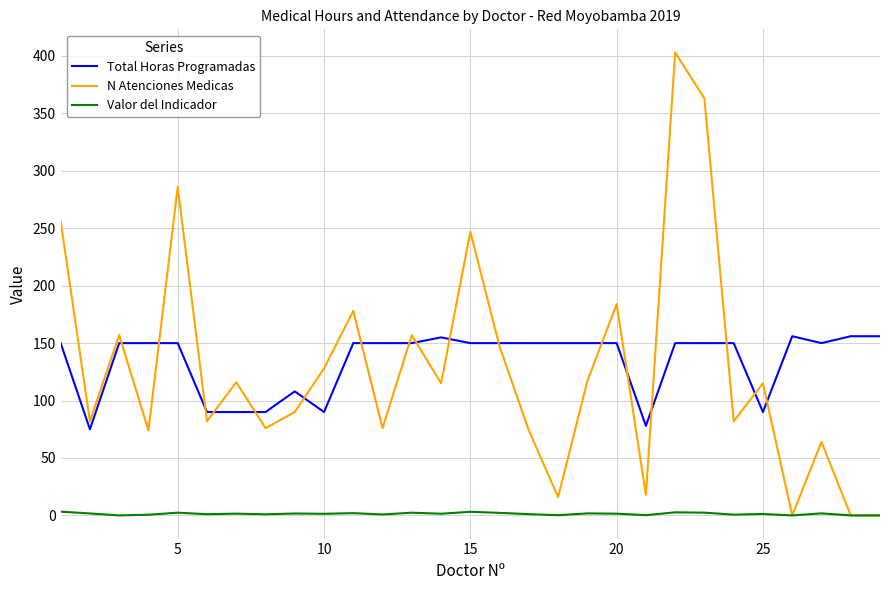

List the series in order of their peak value, lowest first.

Valor del Indicador, Total Horas Programadas, N Atenciones Medicas